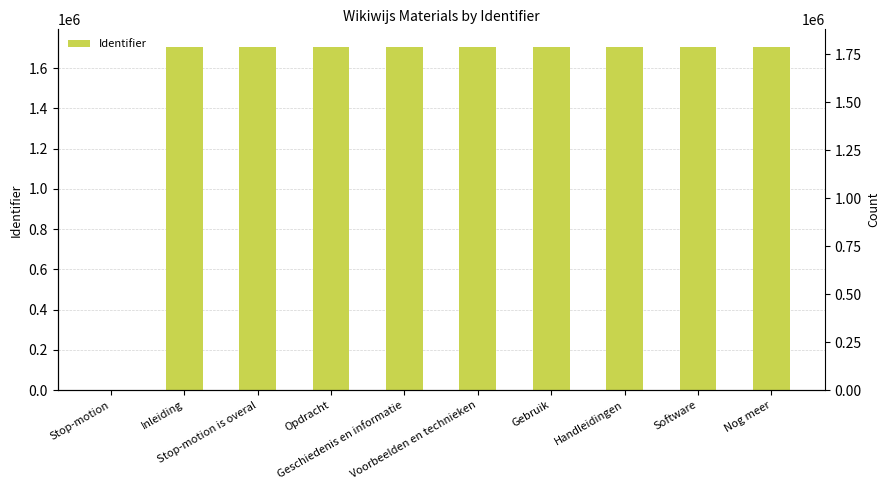

Read the value at Software, to the nearest 10.

1707800